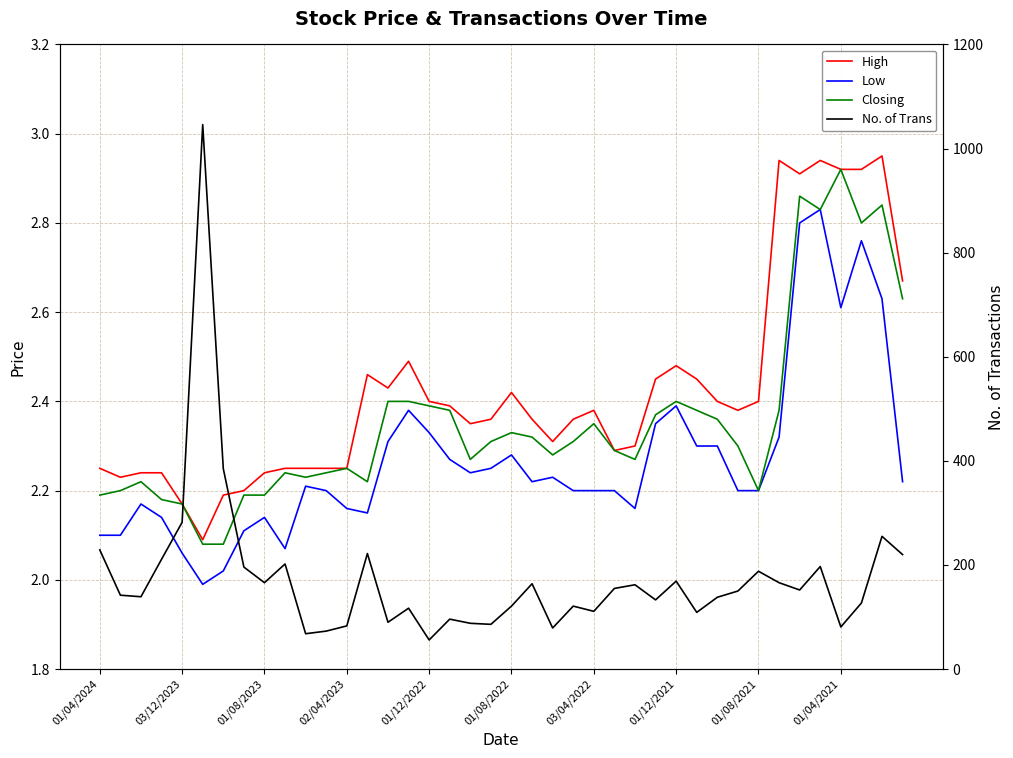

True or false: Low and Closing intersect in this chart.

False